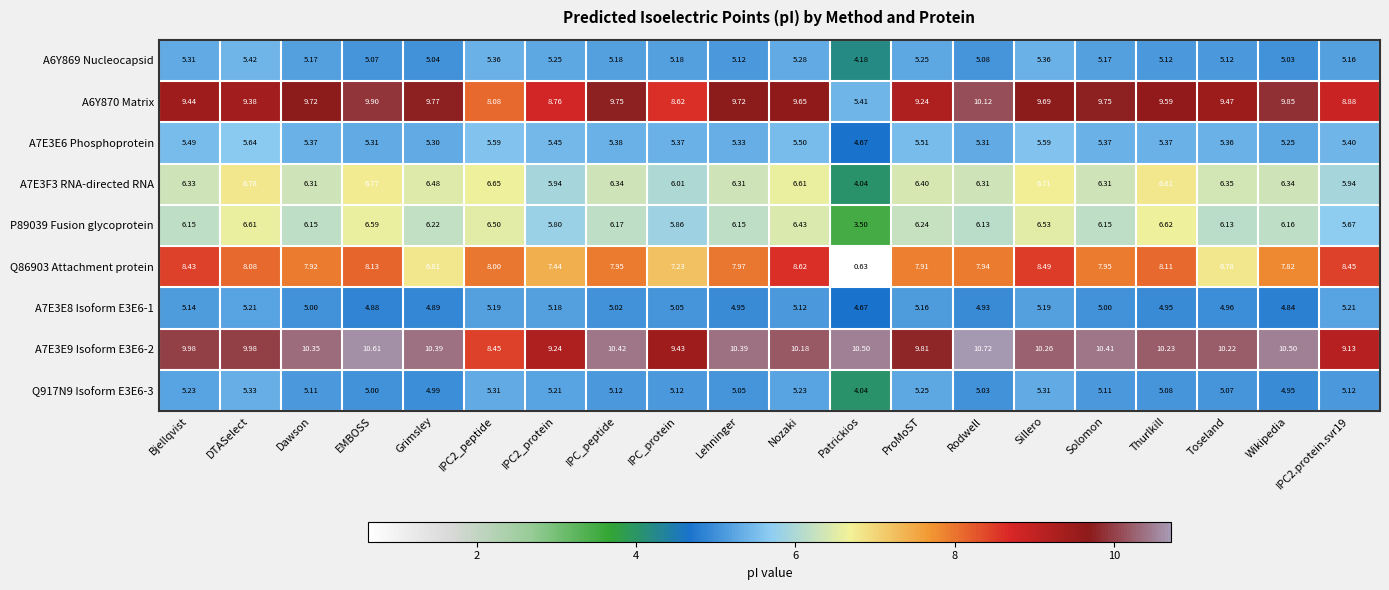

Which label corresponds to the largest value in the chart?

Rodwell